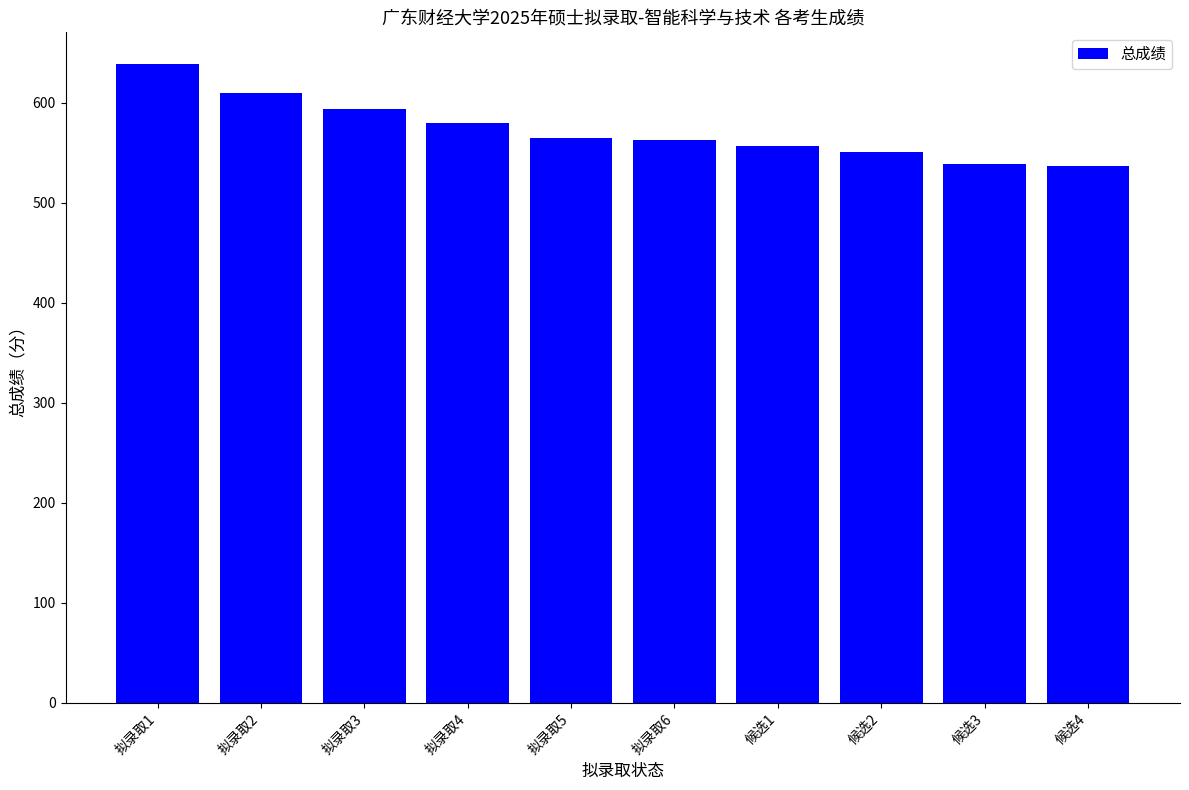

What is the ratio of the value at 拟录取5 to the value at 候选4?

1.1